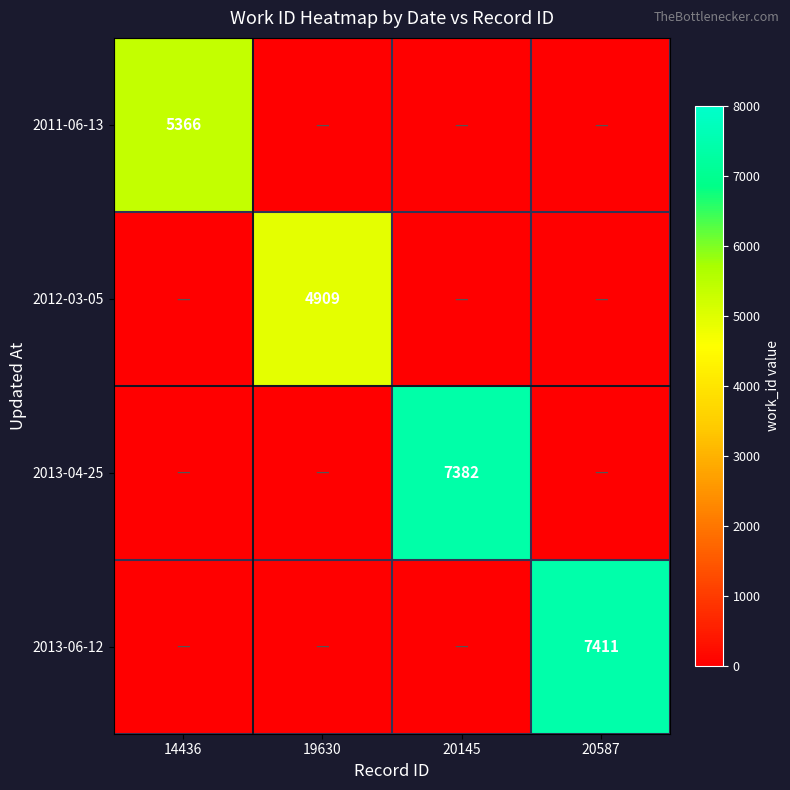

At how many categories does at least one series exceed 4743?

4